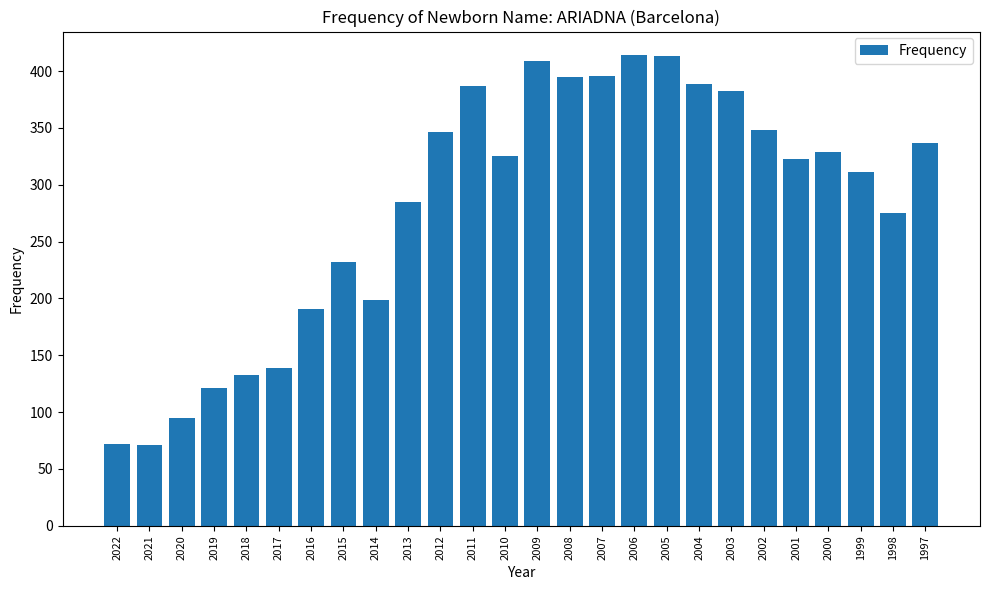

True or false: the data shows 285 at 2013.

True